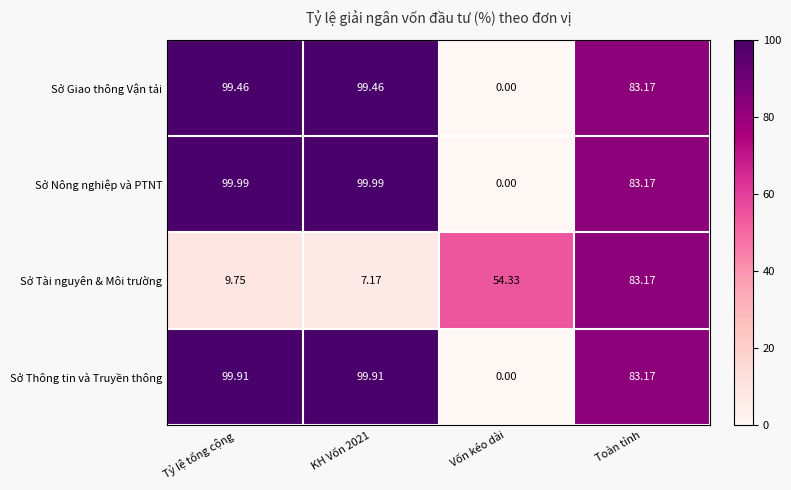

Between Tỷ lệ tổng cộng and KH Vốn 2021, which series saw the biggest shift?

Sở Tài nguyên & Môi trường